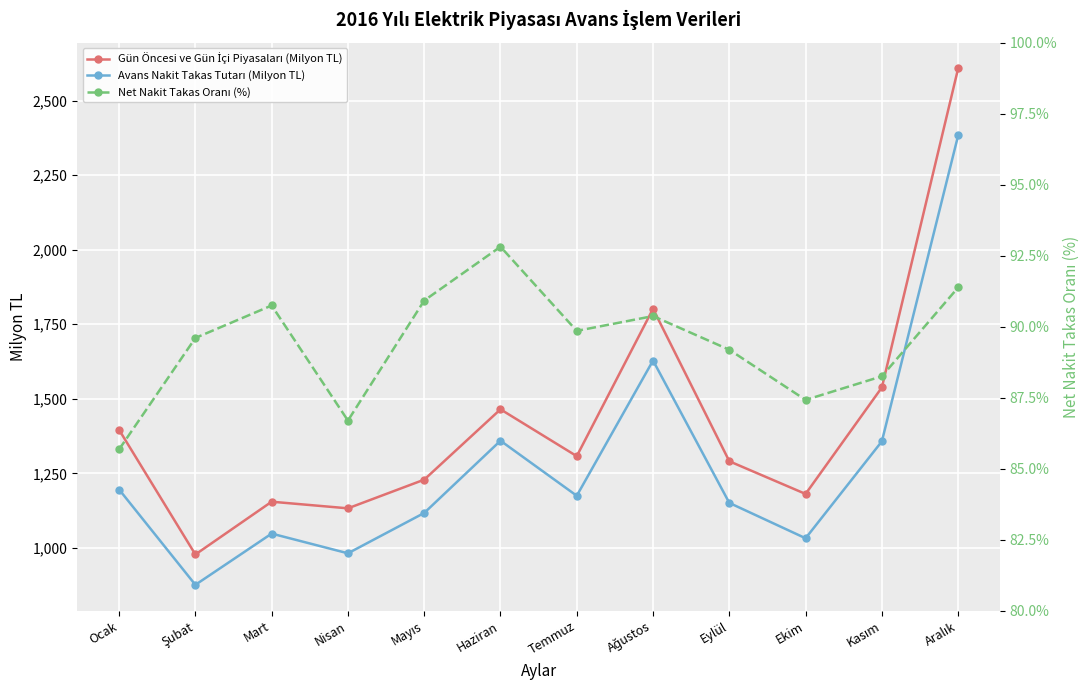

Which series has the widest spread of values?

Gün Öncesi ve Gün İçi Piyasaları (Milyon TL)